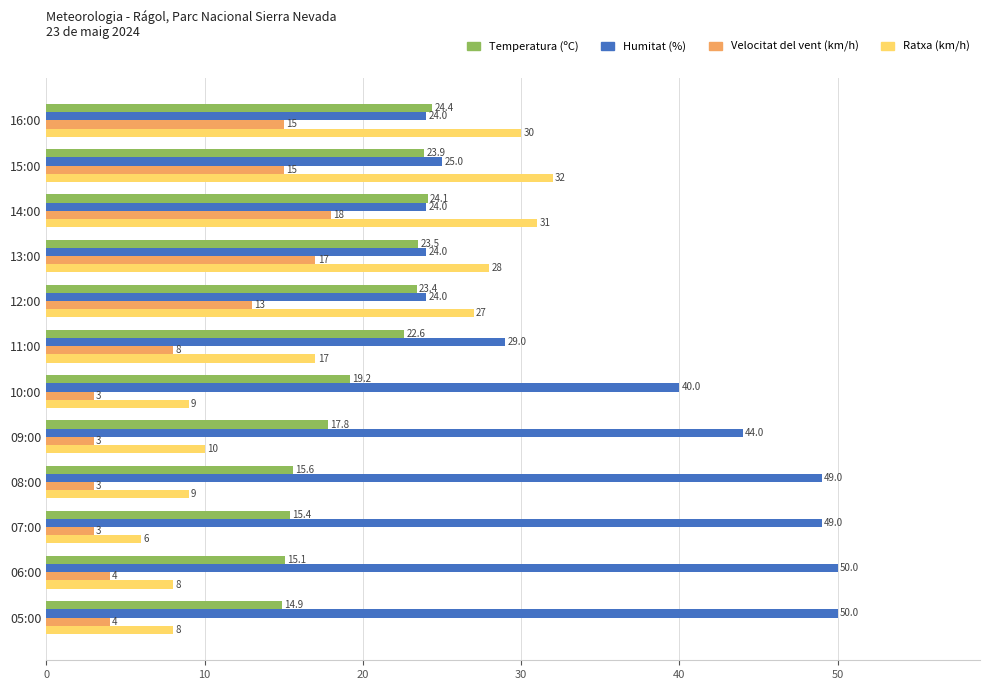

What is the difference between the second highest and minimum values in the Temperatura (ºC) series?

9.2